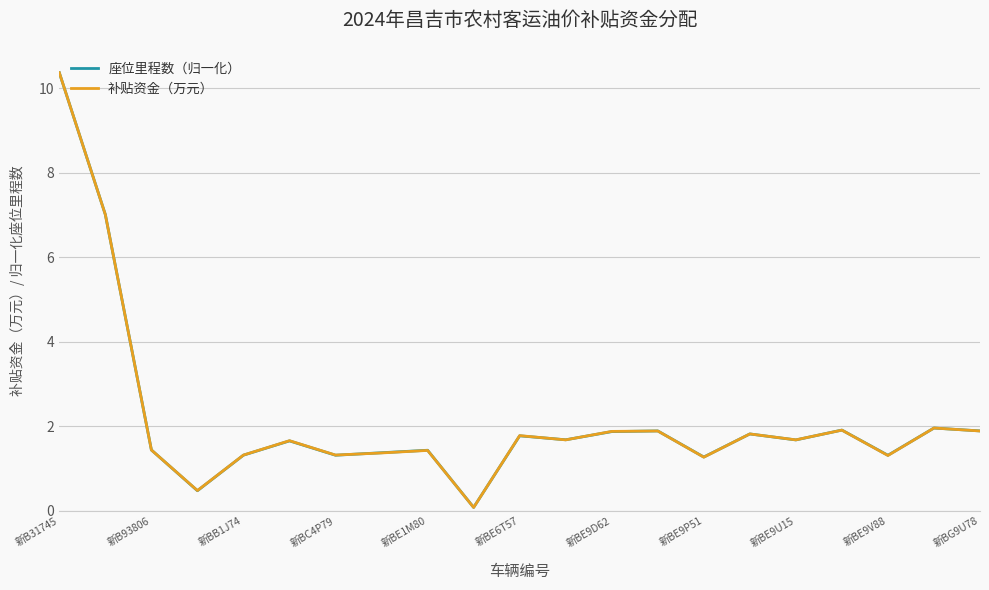

What is the maximum value shown in the chart?

10.4